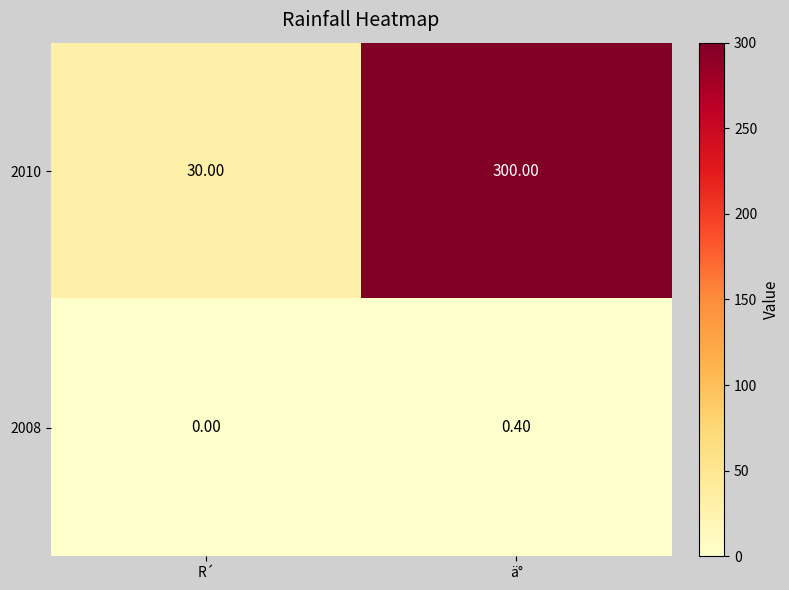

List the labels in order of 2008 value, largest first.

ä°, R´